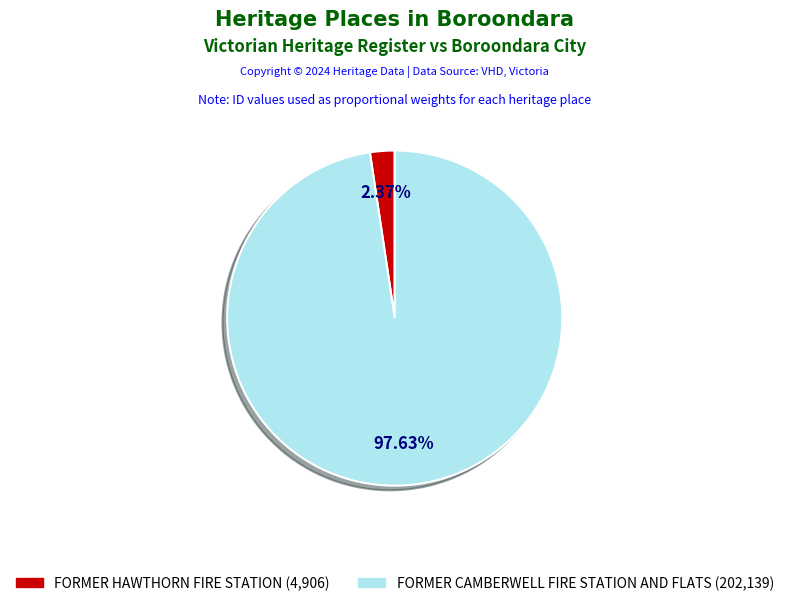

What is the change in value from FORMER HAWTHORN FIRE STATION to FORMER CAMBERWELL FIRE STATION AND FLATS?

+197233